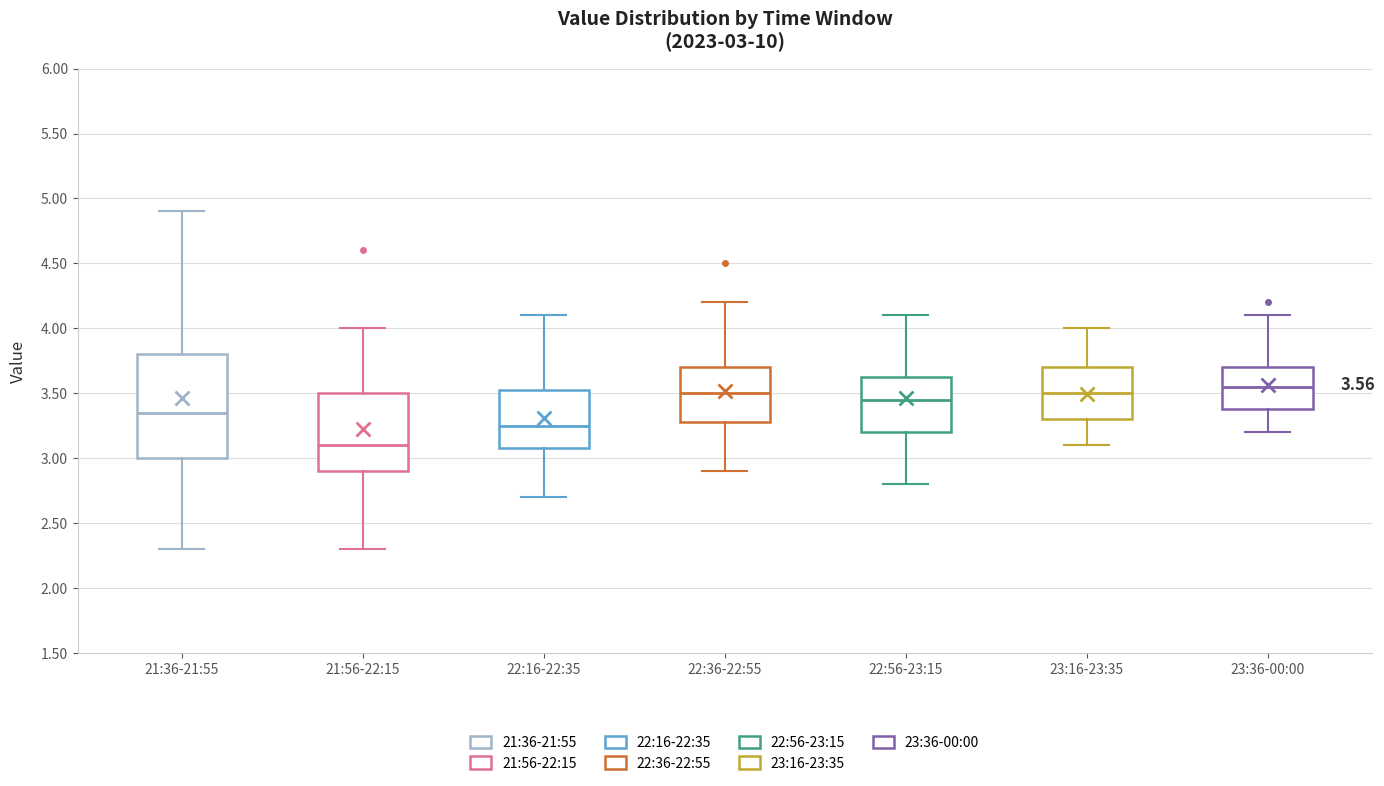

Comparing the boxes themselves (not the whiskers), which one is the tallest?

21:36-21:55